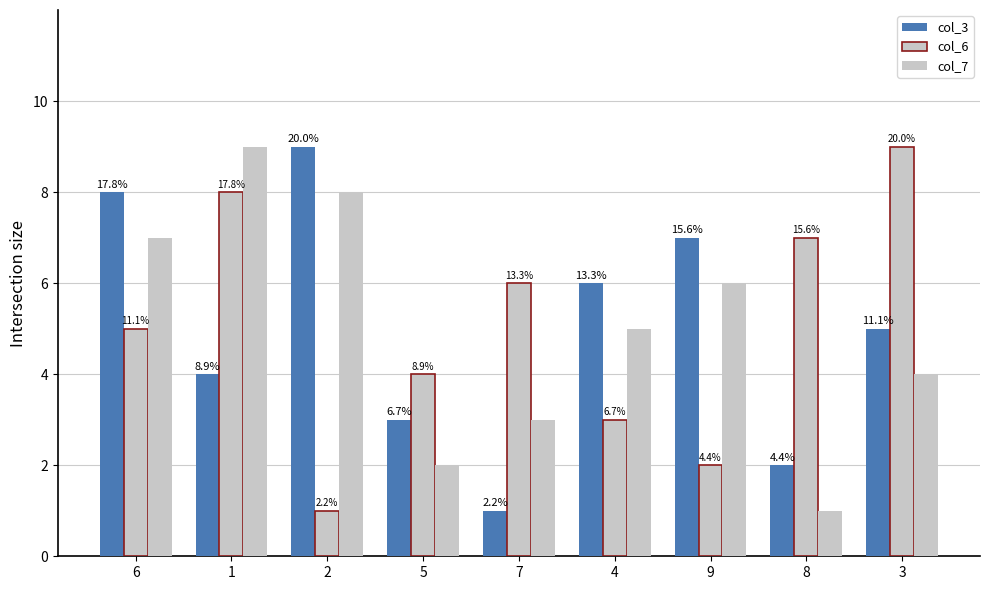

Which series has the largest total across all categories?

col_3